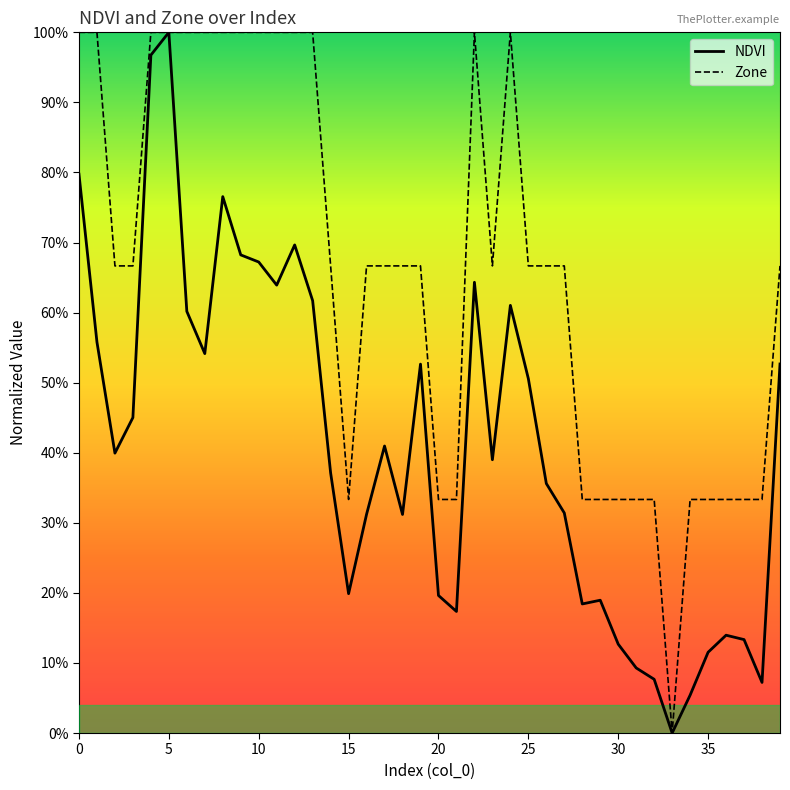

Does the chart have visible grid lines?

No